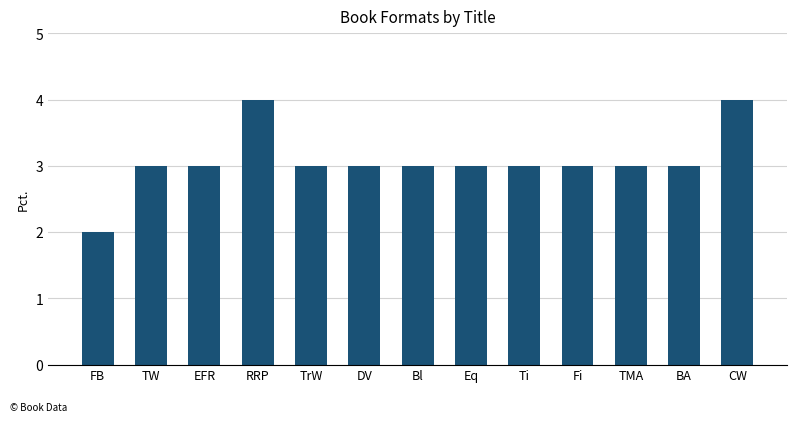

How many values are between 3 and 4?

12